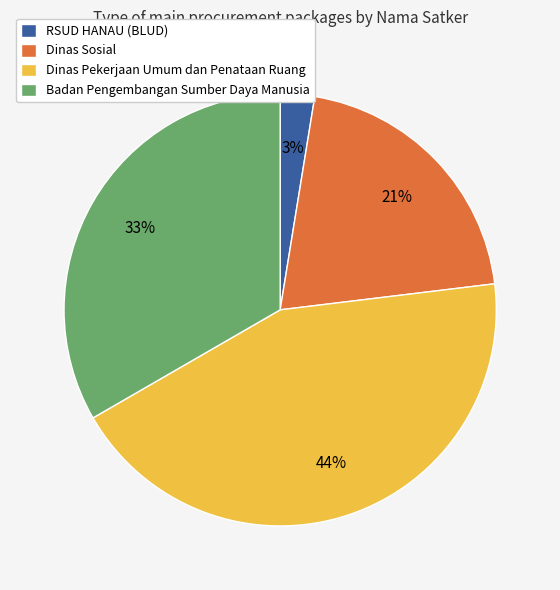

To the nearest percent, what is the difference between the largest and smallest slice percentages?

41%